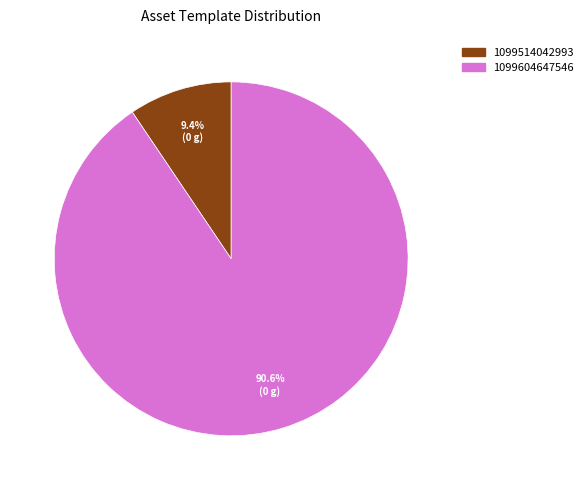

Is it true that 1099604647546 is 84% of the pie?

False